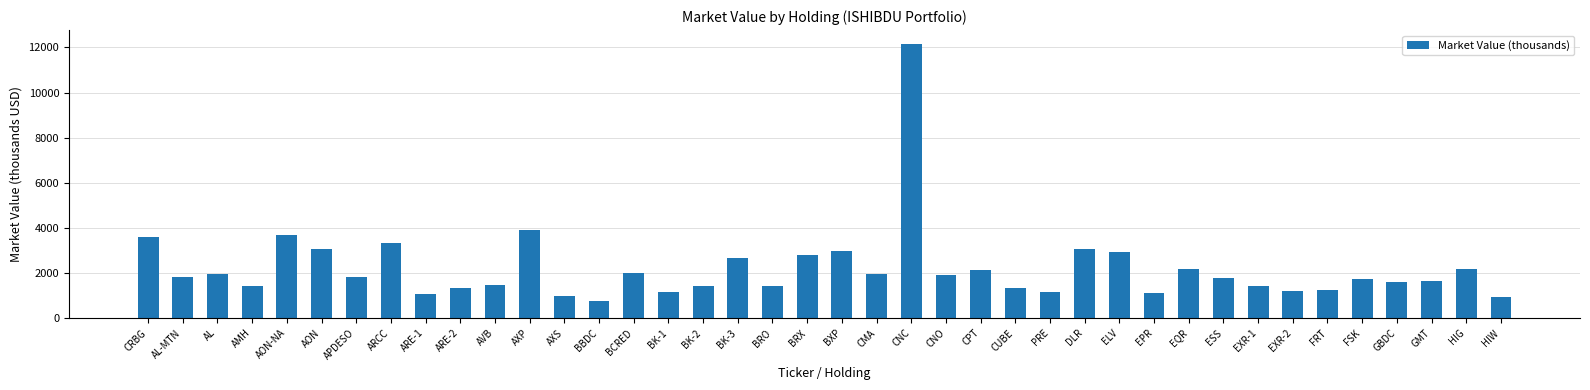

Does the chart contain stacked bars?

No